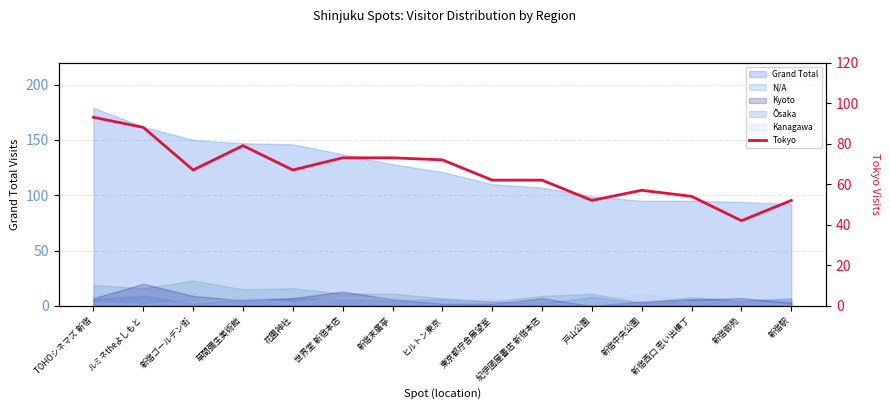

At which category does the data reach its first local peak?

草間彌生美術館